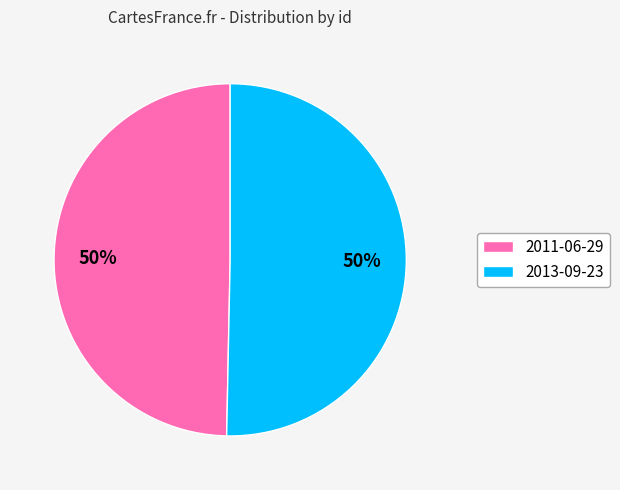

To the nearest percent, what is the combined percentage of 2011-06-29 and 2013-09-23?

100%